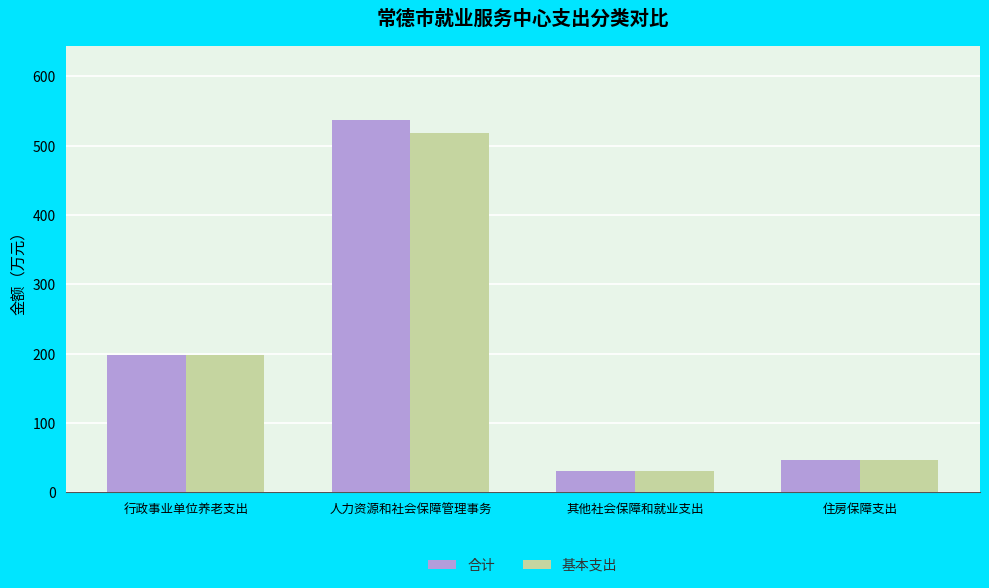

At which label is 基本支出 closest to 274?

行政事业单位养老支出